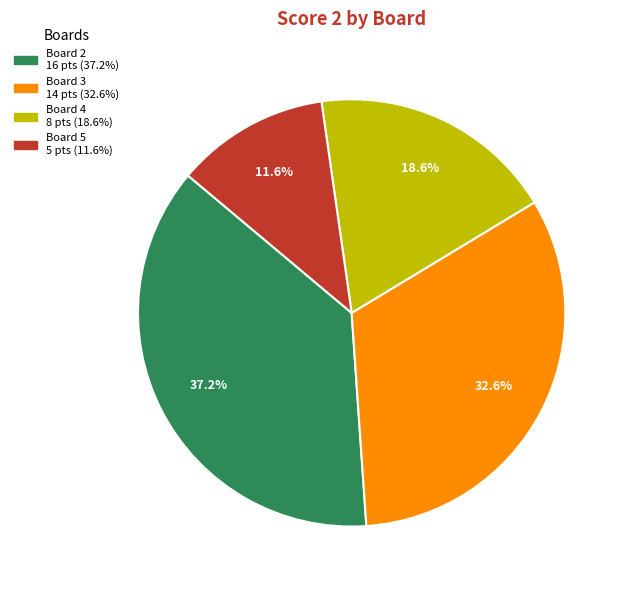

Does any single category account for the majority?

No